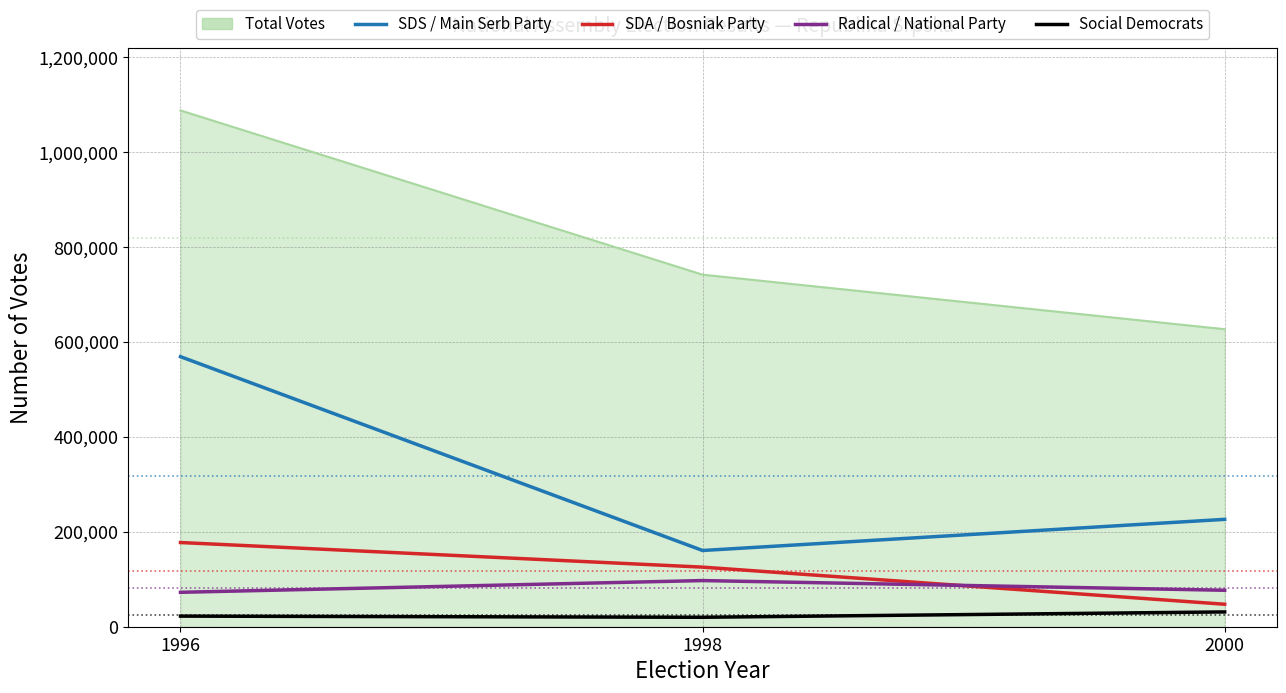

Does the chart display data point markers on the line(s)?

No